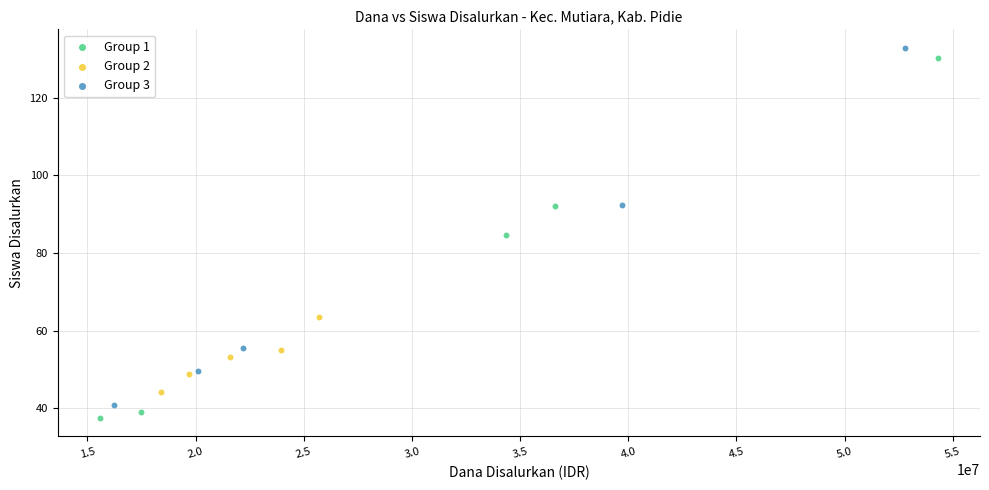

Which series reaches the minimum Y coordinate?

Group 1